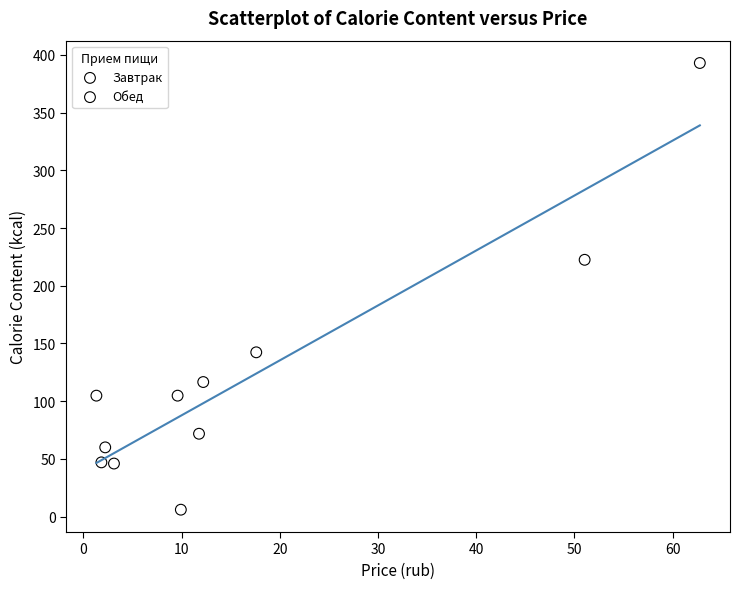

Which series reaches the maximum Y coordinate?

Завтрак